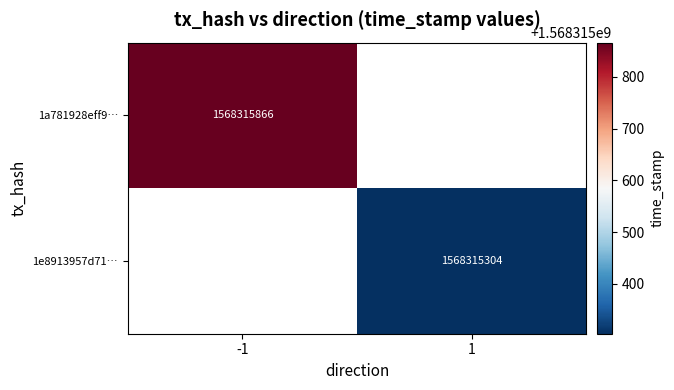

Reading left to right, list all the values displayed in this chart.

1a781928eff9d2614749466637a998585ffbba2: direction=-1	time_stamp=1568315866
1e8913957d7181ae1d4c77d95a25aaa7719bf28: direction=1	time_stamp=1568315304